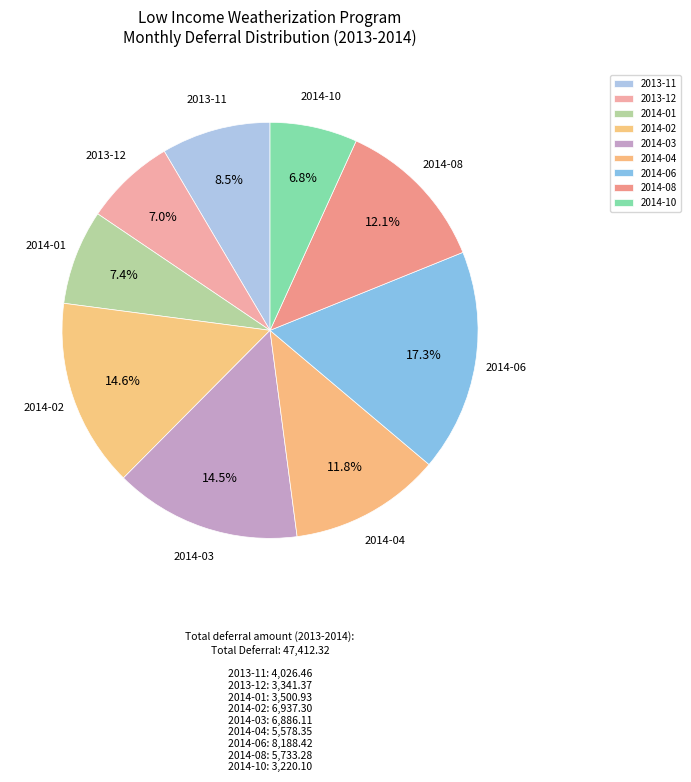

How many slices are in this pie chart?

9